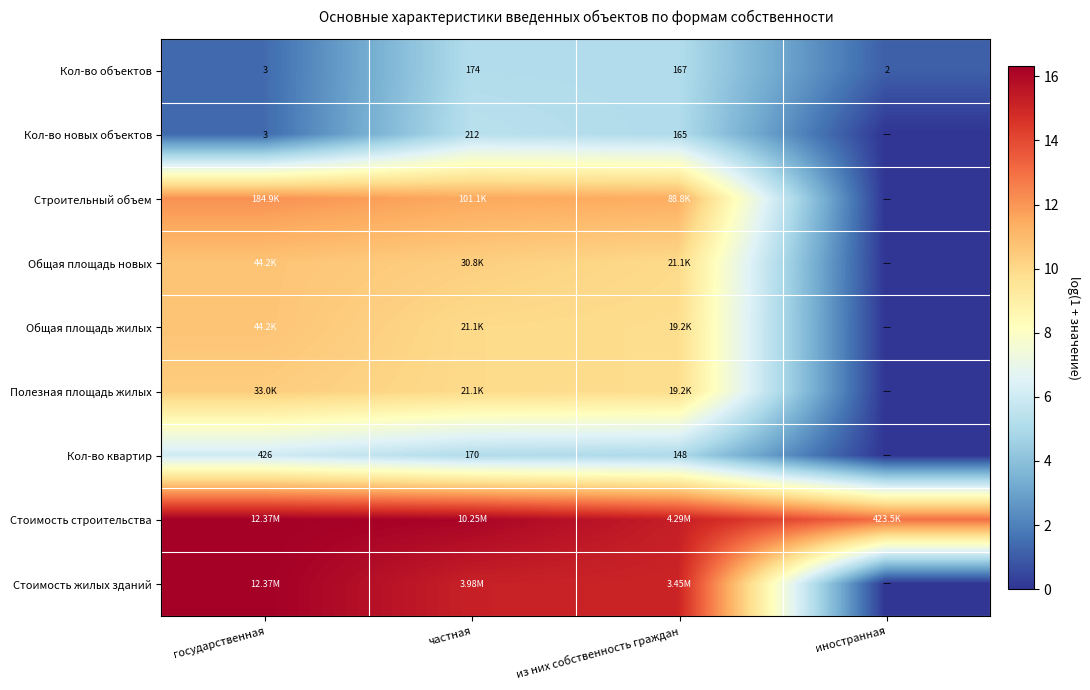

Where does the Кол-во объектов series first go above 167?

частная